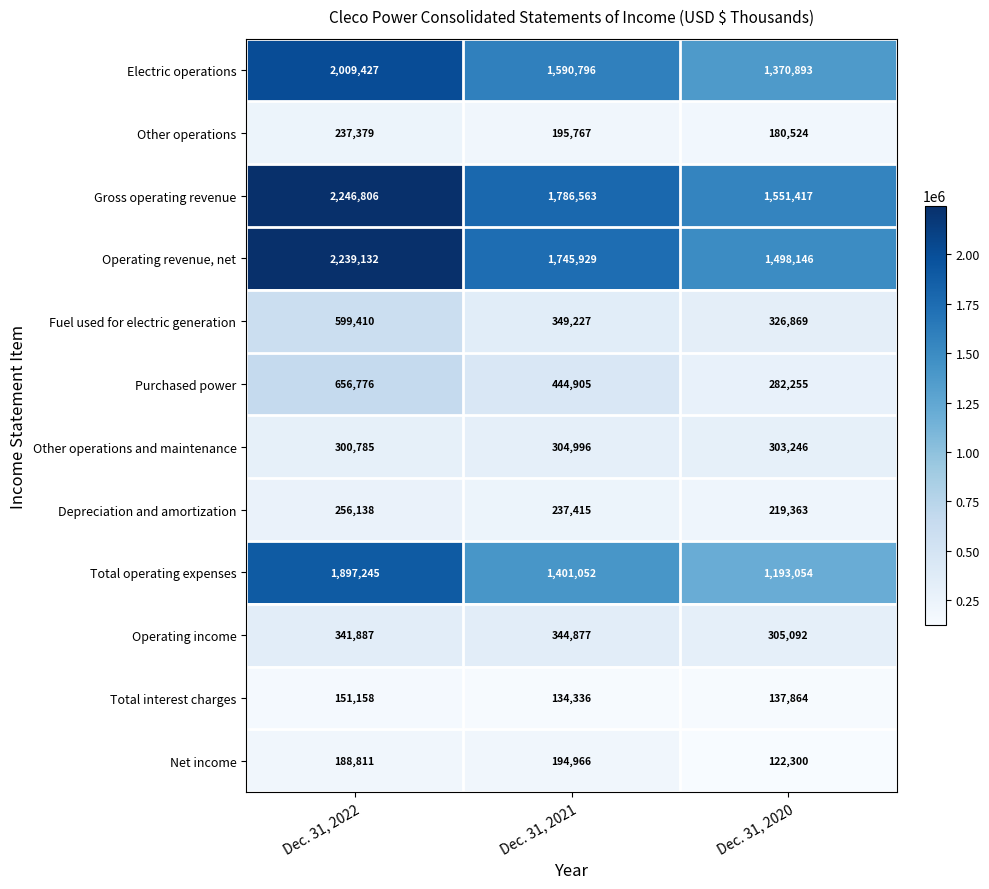

At Dec. 31, 2021, list the series in order from largest to smallest.

Gross operating revenue, Operating revenue, net, Electric operations, Total operating expenses, Purchased power, Fuel used for electric generation, Operating income, Other operations and maintenance, Depreciation and amortization, Other operations, Net income, Total interest charges